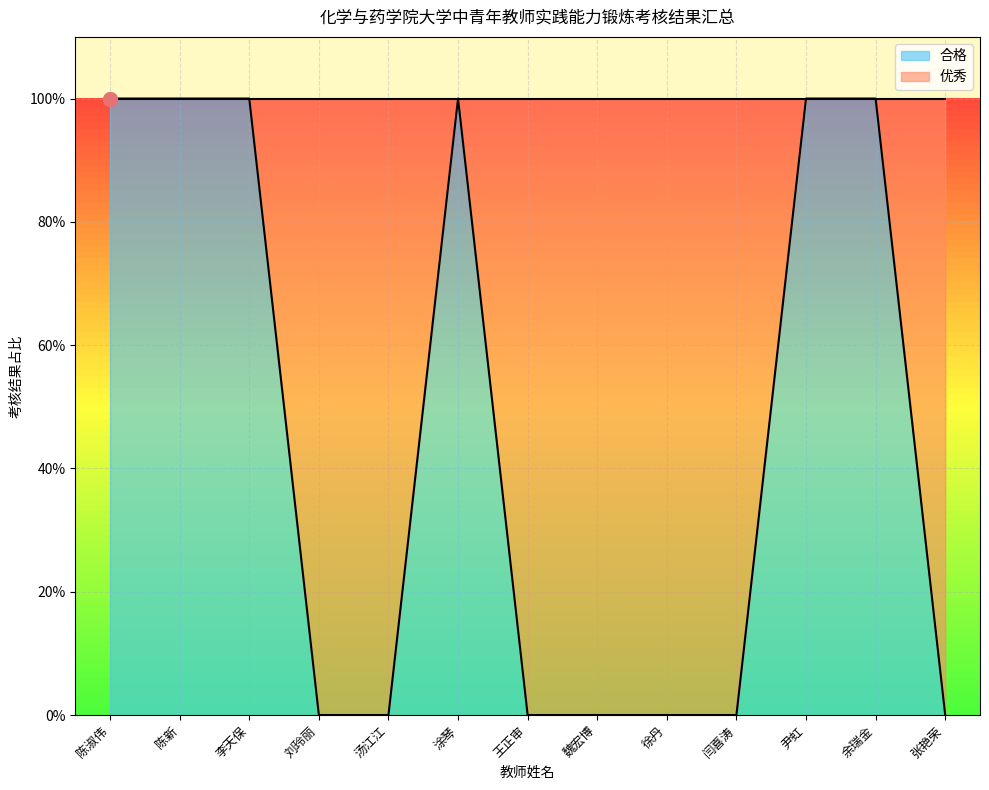

What is the difference between the maximum and second lowest values?

1